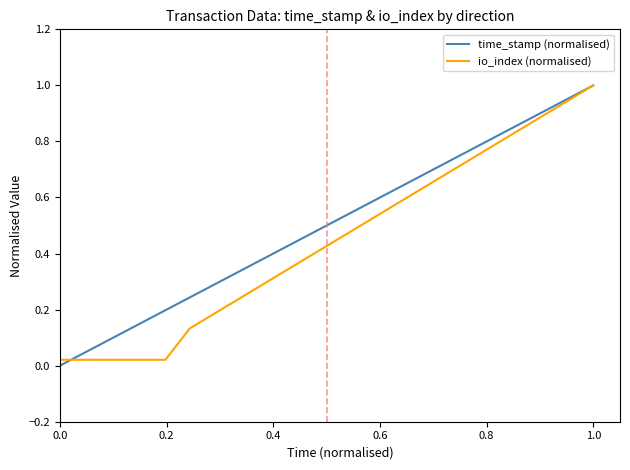

At how many categories does at least one series exceed 0?

4